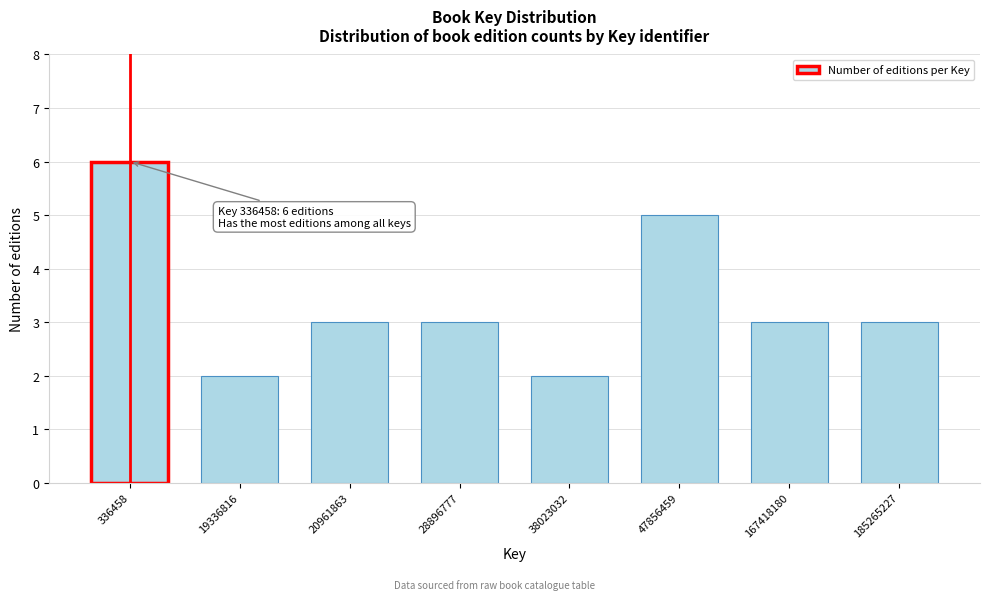

Reading right to left, list all the values displayed in this chart.

3	3	5	2	3	3	2	6